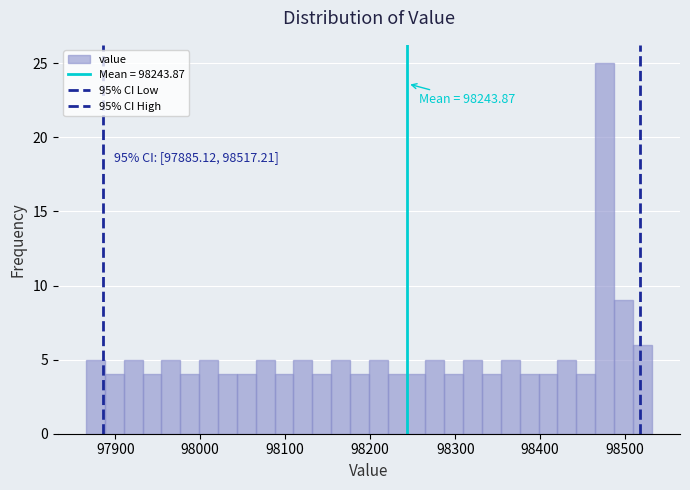

Around what value on the x-axis is the tallest bar? Give the approximate position of its centre, as read against the axis.

98480